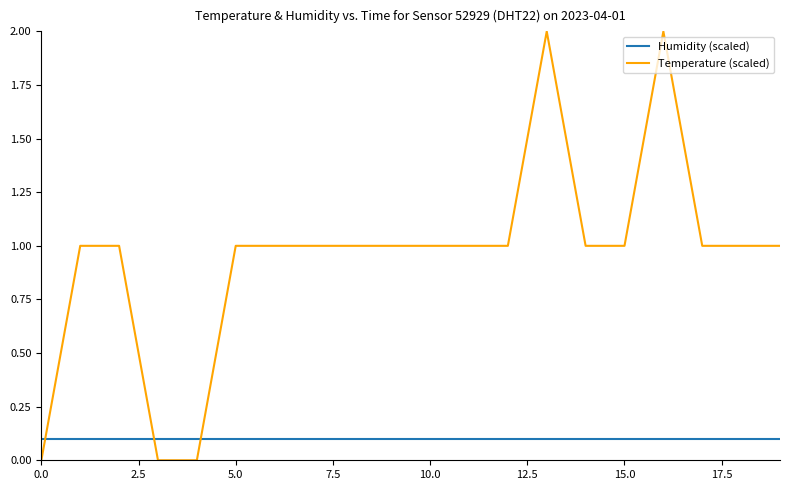

Which series has the largest total across all categories?

Temperature (scaled)